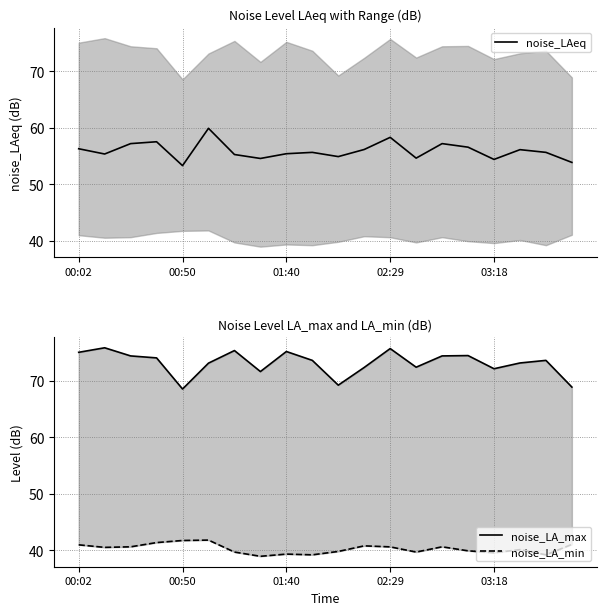

What is the highest value of the noise_LAeq series?

59.9